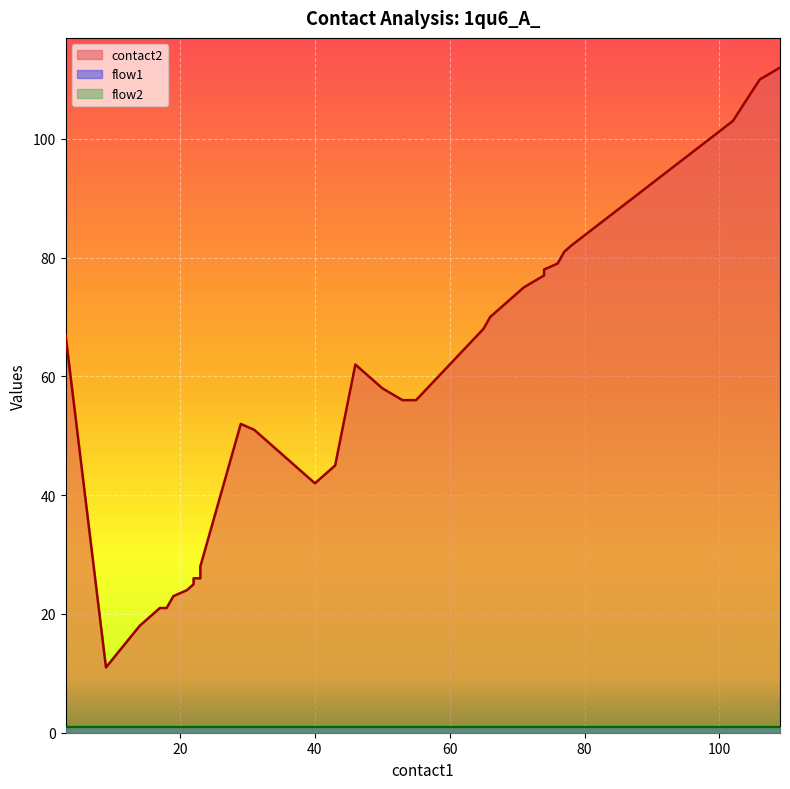

Is the value of flow2 at 23 greater than the value of flow1 at 24?

No